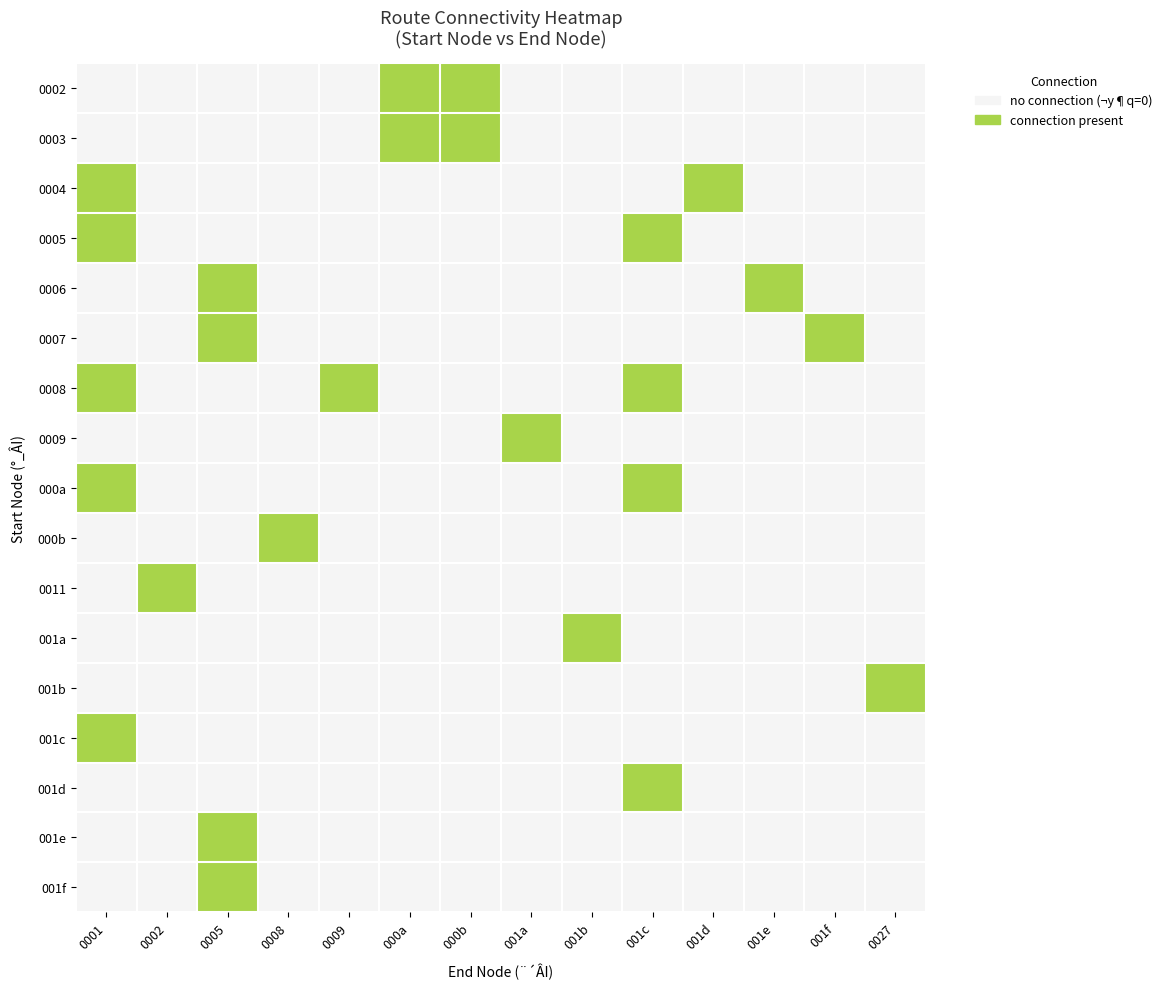

Rank the series at 001a from highest to lowest value.

0009, 0002, 0003, 0004, 0005, 0006, 0007, 0008, 000a, 000b, 0011, 001a, 001b, 001c, 001d, 001e, 001f